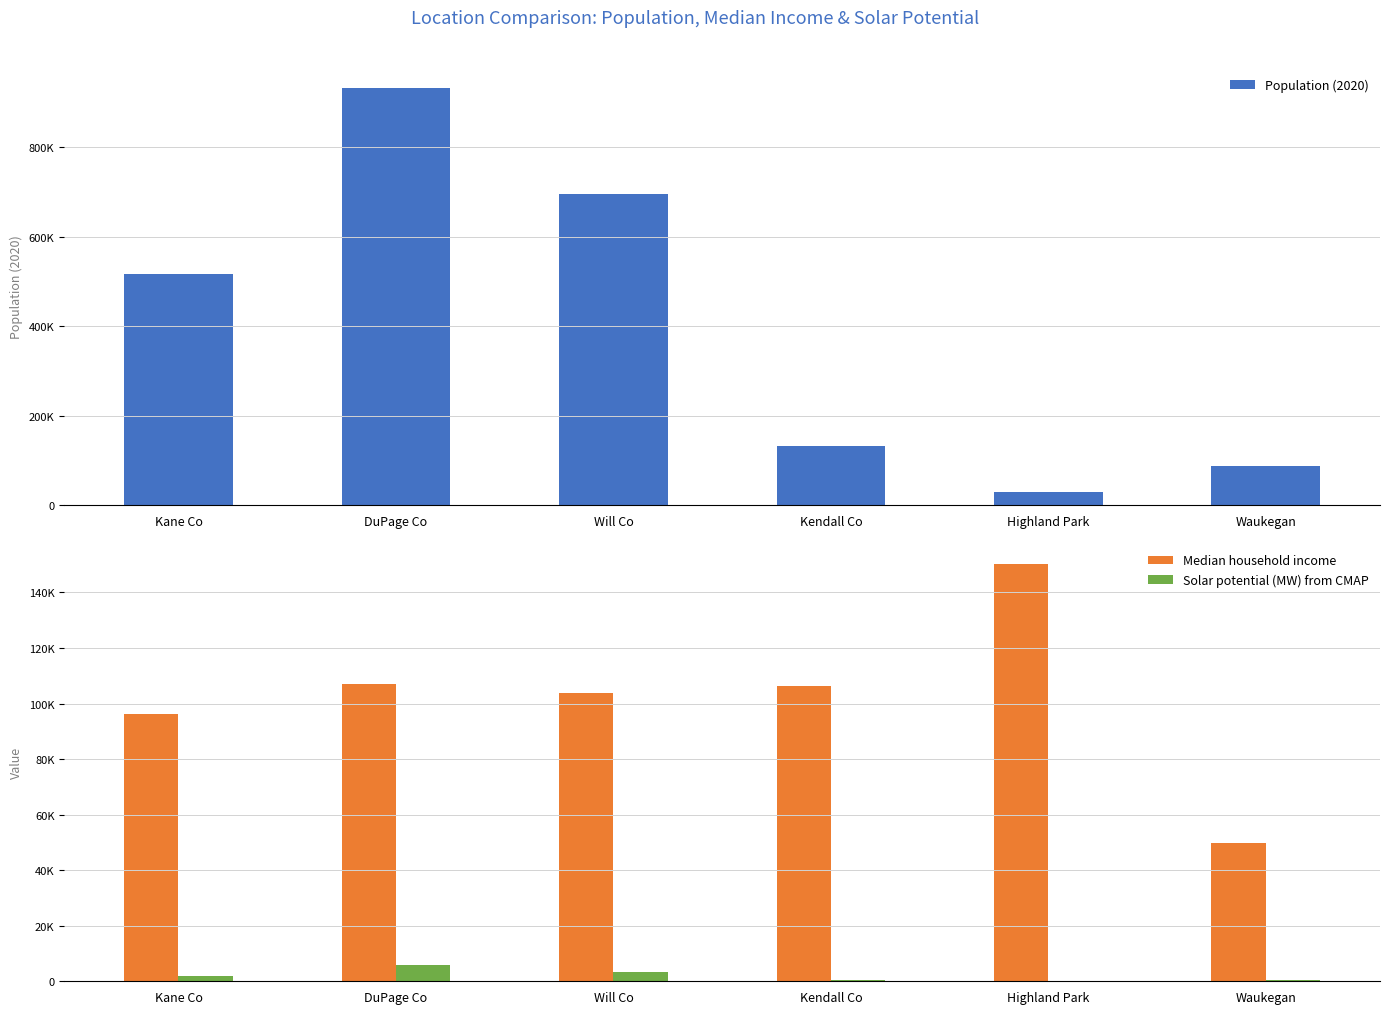

Count the number of categories in the chart.

6